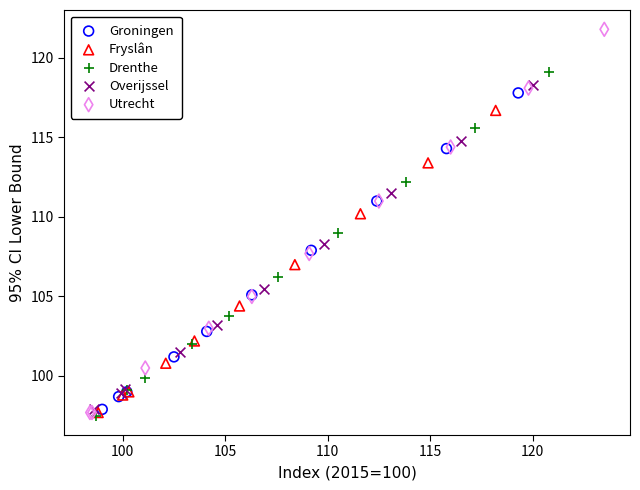

Which series contains the highest Y value?

Utrecht